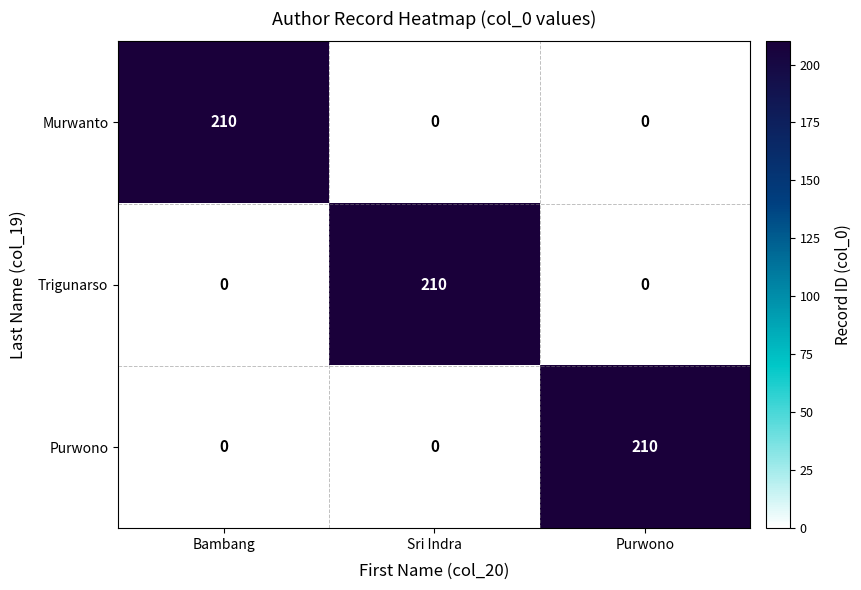

What is the difference between the highest and lowest values at Sri Indra?

210